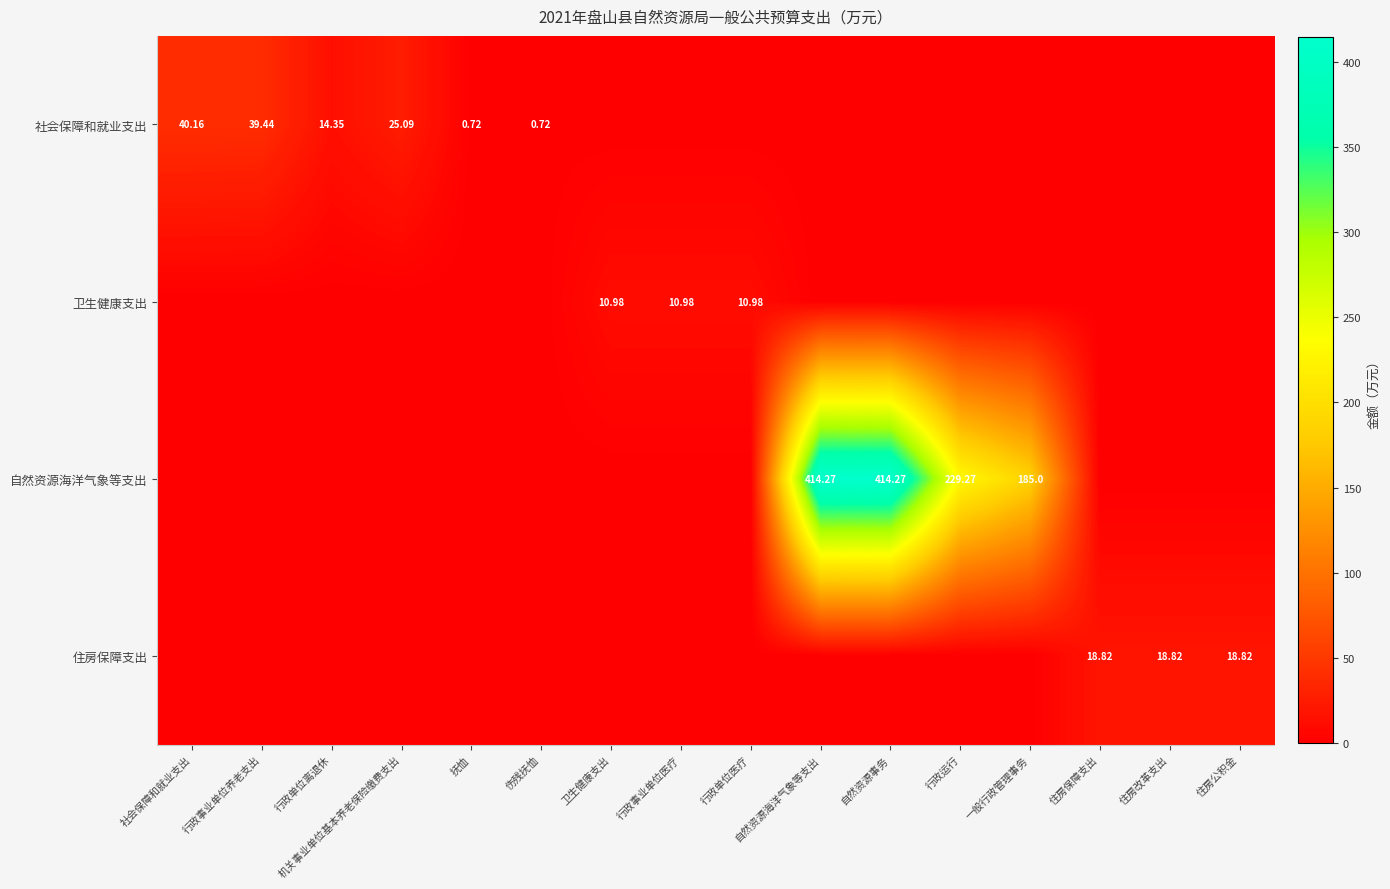

How many positive values does the 自然资源海洋气象等支出 series have?

4